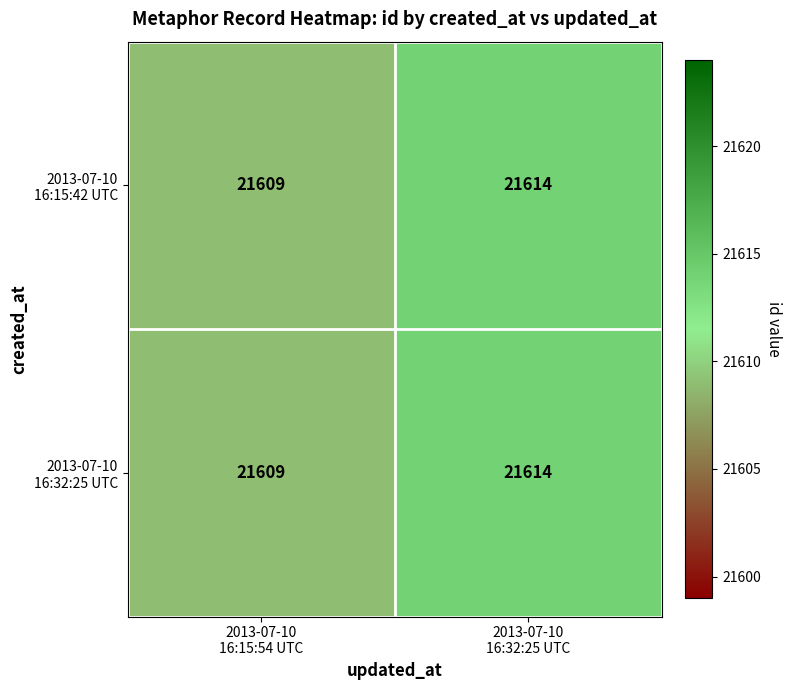

What is the greatest value displayed?

21614